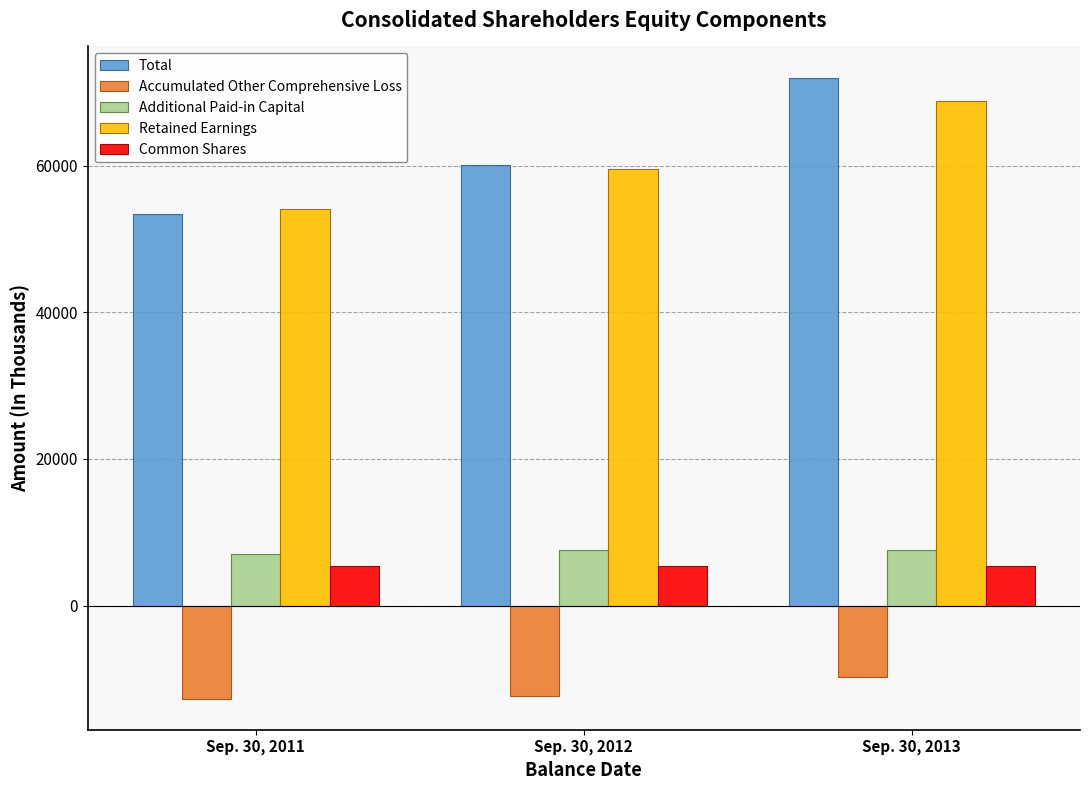

What is the total value across all series at Sep. 30, 2013?

144026